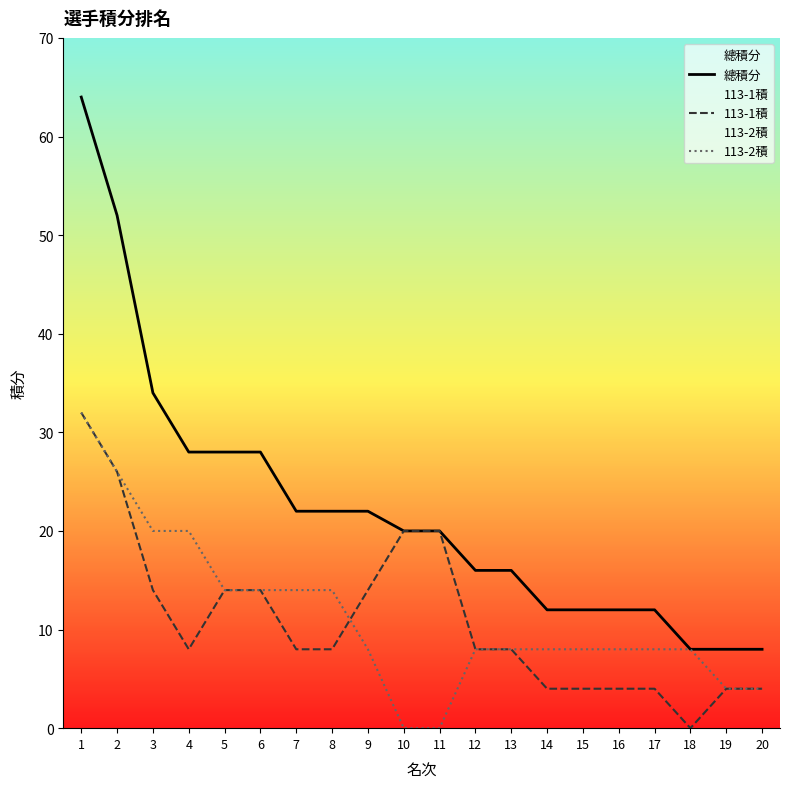

True or false: 113-2積 and 113-1積 cross at least once.

True